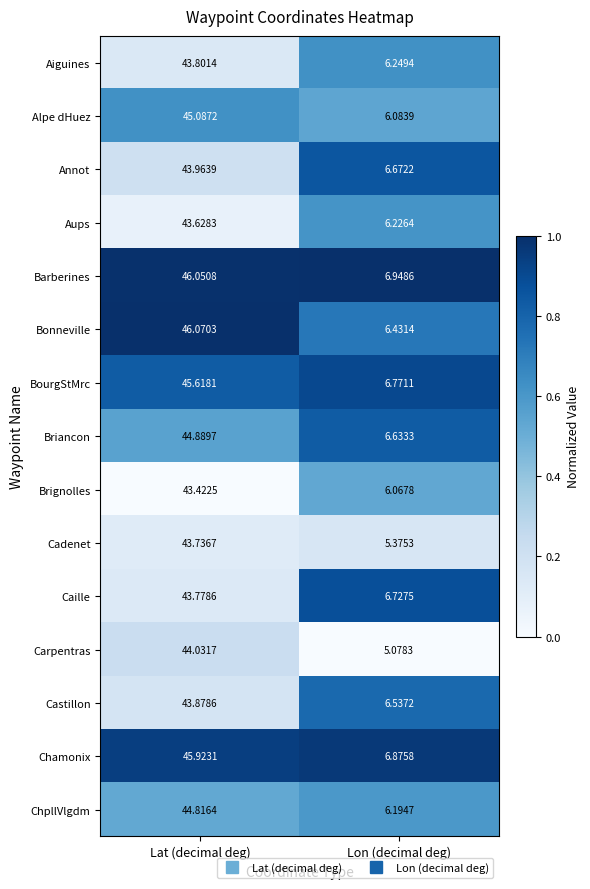

Rank the series at Lon (decimal deg) from highest to lowest value.

Barberines, Chamonix, BourgStMrc, Caille, Annot, Briancon, Castillon, Bonneville, Aiguines, Aups, ChpllVlgdm, Alpe dHuez, Brignolles, Cadenet, Carpentras